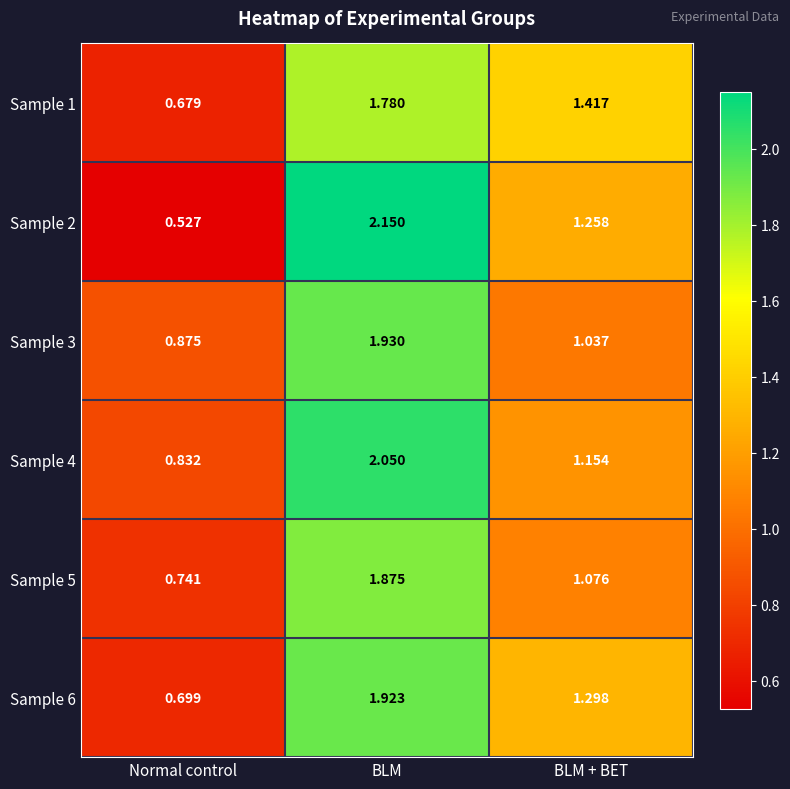

At which category does the chart reach its minimum across all series?

Normal control